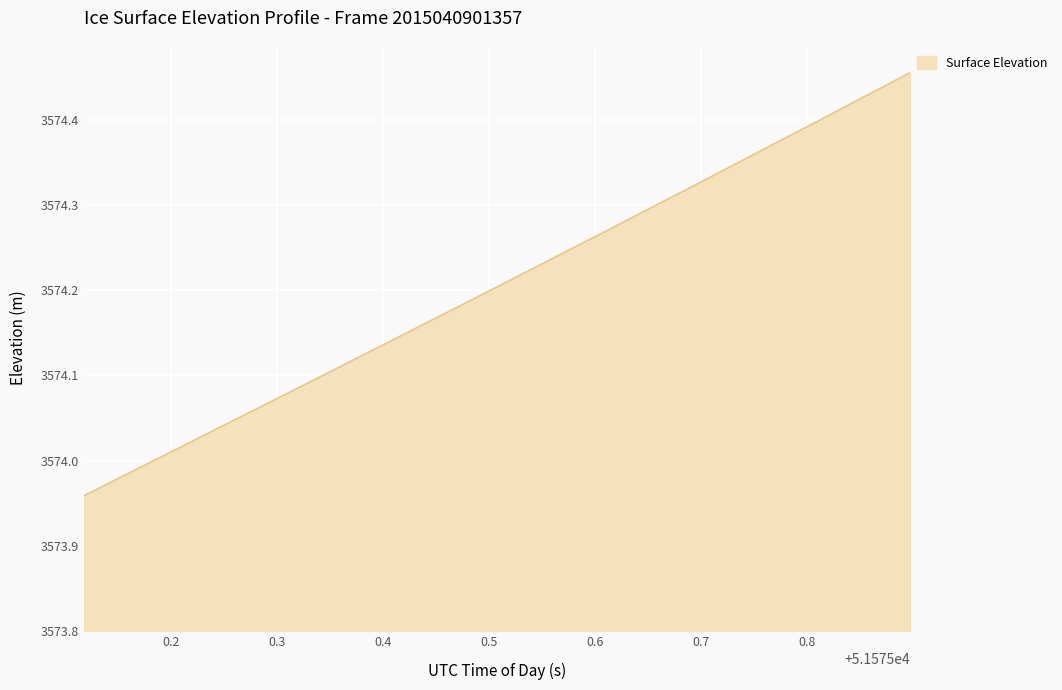

What is the difference between the maximum and minimum values?

0.5